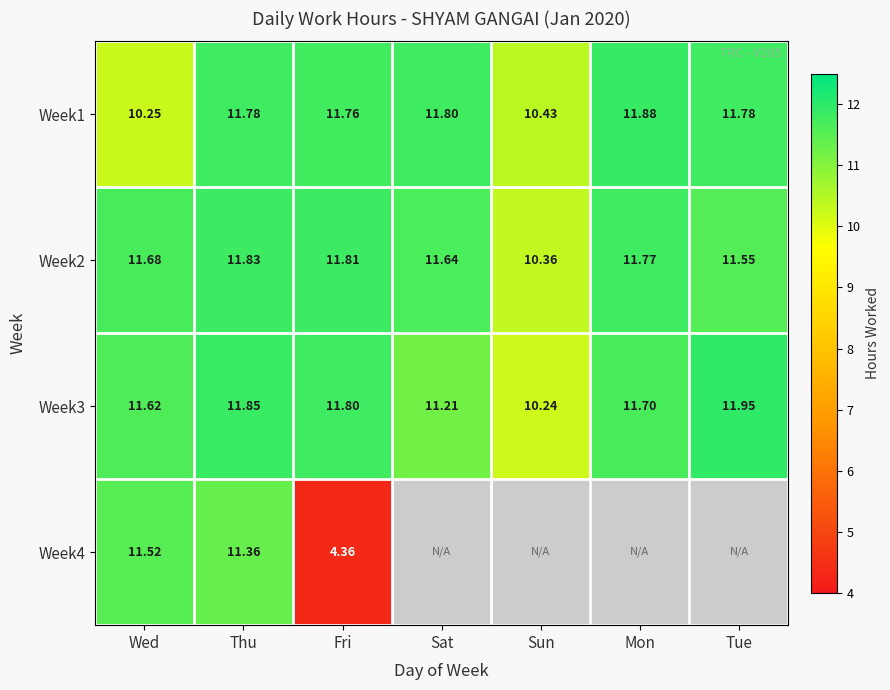

At which label does Week3 reach its peak?

Tue